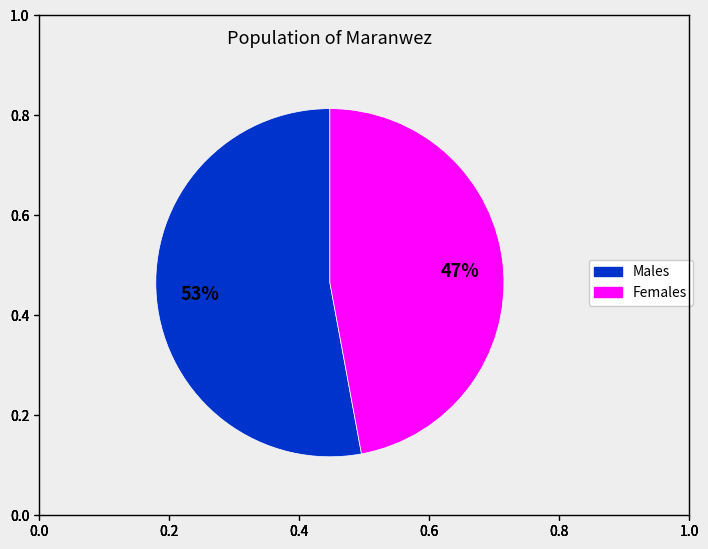

Is there any slice that represents more than half of the pie?

Yes